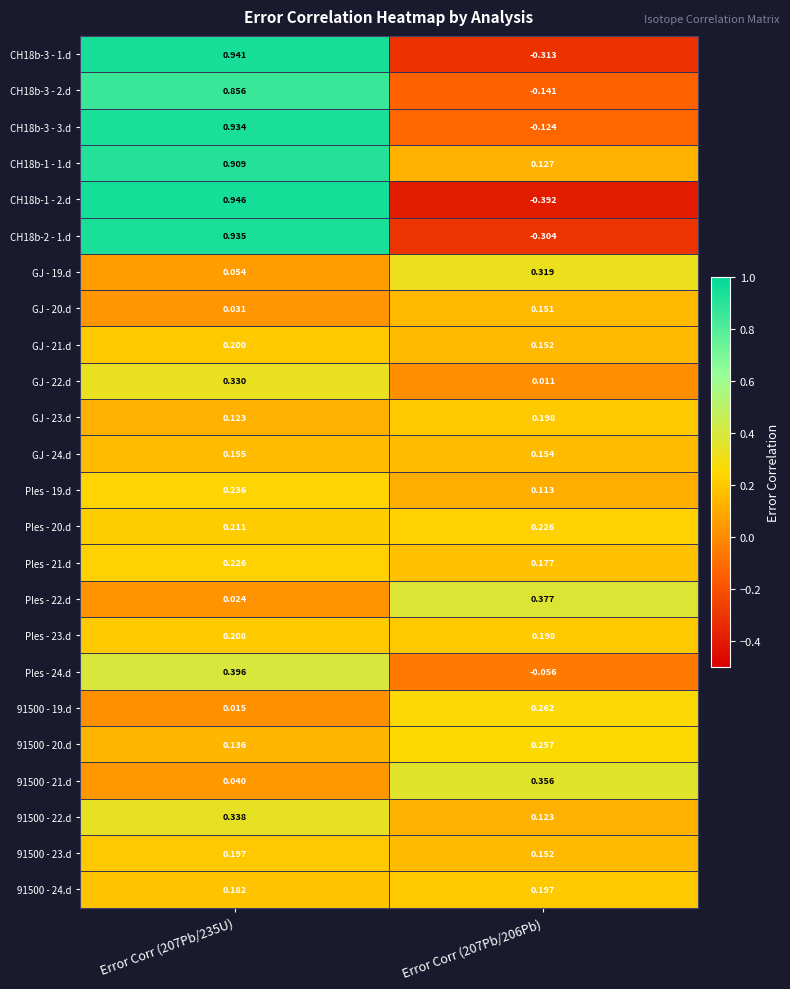

Is the value of Ples - 23.d at Error Corr (207Pb/206Pb) greater than the value of Ples - 19.d at Error Corr (207Pb/206Pb)?

Yes